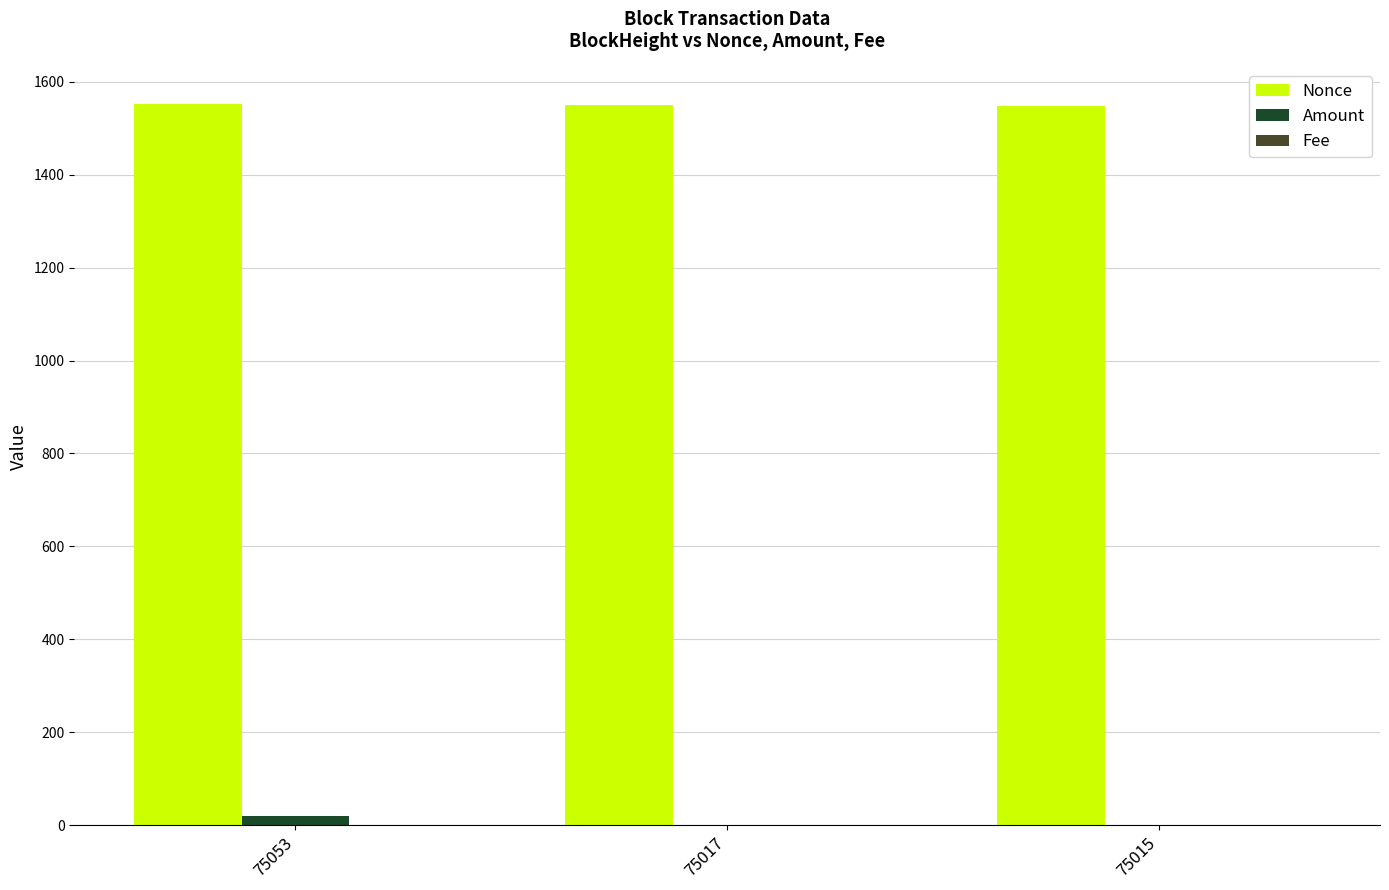

Count the Nonce values in the range 1548 to 1552.

3